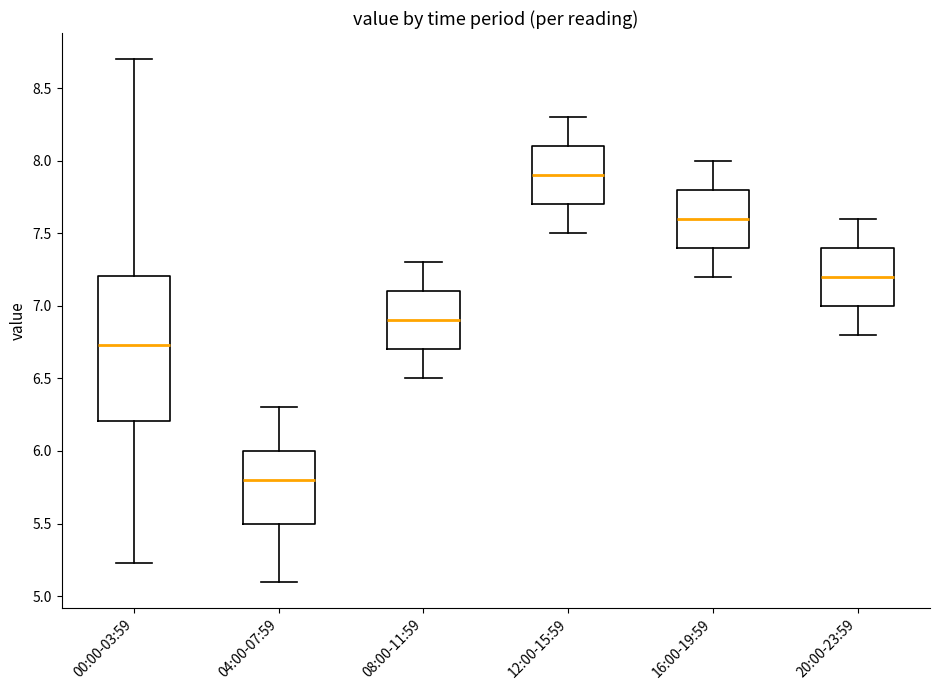

Reading left to right, read every box against the y-axis: the position of its median line, the range the box covers, and the ends of its whiskers. The values are not printed on the chart, so give them approximately, as read against the axis.

00:00-03:59: median 6.75, box 6.20 to 7.20, whiskers 5.25 to 8.70
04:00-07:59: median 5.80, box 5.50 to 6.00, whiskers 5.10 to 6.30
08:00-11:59: median 6.90, box 6.70 to 7.10, whiskers 6.50 to 7.30
12:00-15:59: median 7.90, box 7.70 to 8.10, whiskers 7.50 to 8.30
16:00-19:59: median 7.60, box 7.40 to 7.80, whiskers 7.20 to 8.00
20:00-23:59: median 7.20, box 7.00 to 7.40, whiskers 6.80 to 7.60